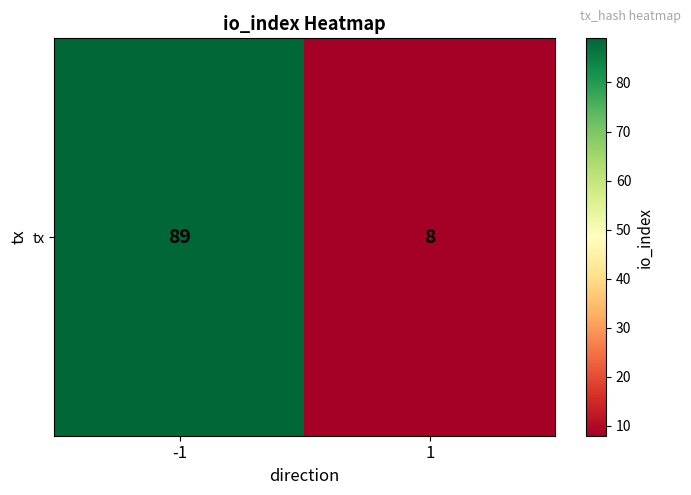

Rank the categories by value from lowest to highest.

1, -1